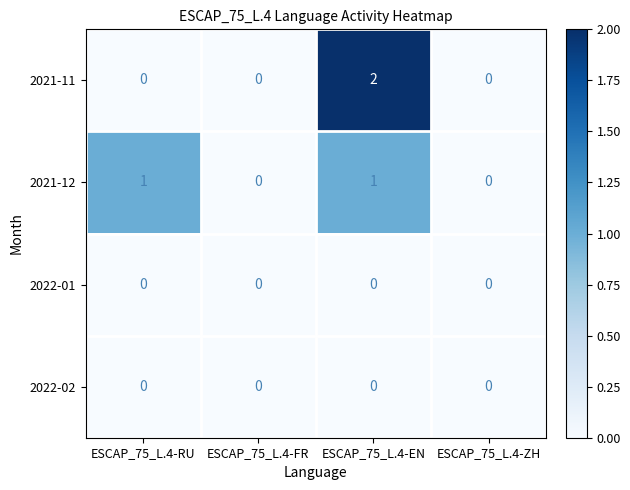

The 2022-01 series shows 0 at ESCAP_75_L.4-EN. True or false?

True